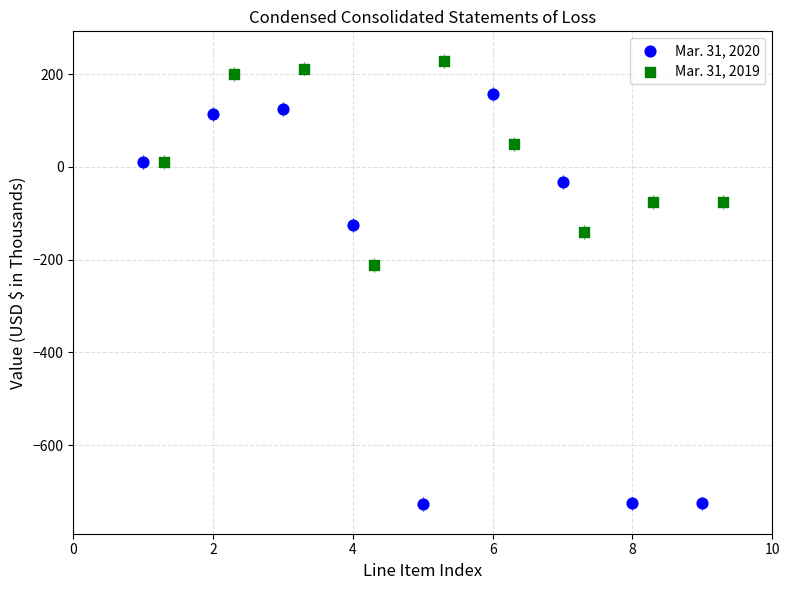

Which series reaches the maximum Y coordinate?

Mar. 31, 2019